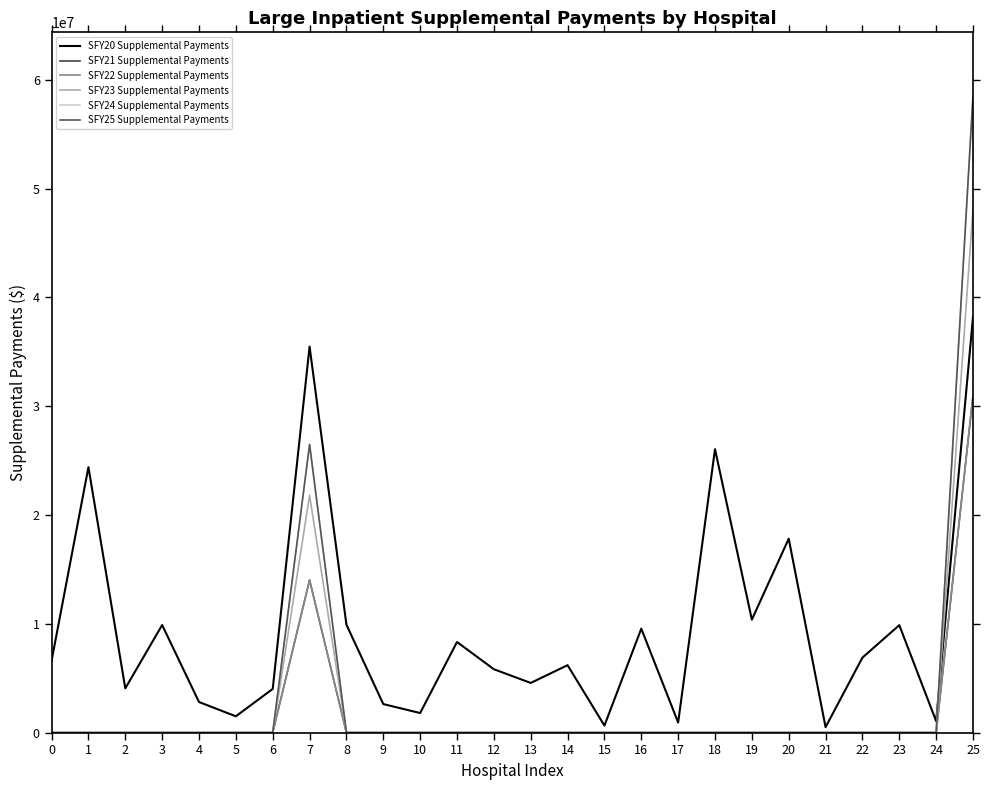

Reading right to left, what are all the values shown in this chart?

SFY20 Supplemental Payments: 25=38210500	24=1056611	23=9878363	22=6894530	21=504864	20=17822100	19=10386602	18=26052026	17=931533	16=9557599	15=644811	14=6200374	13=4566631	12=5828439	11=8332520	10=1801275	9=2624893	8=9919239	7=35479040	6=4019328	5=1501487	4=2814170	3=9889752	2=4070544	1=24399520	0=6613249
SFY21 Supplemental Payments: 25=30976231	24=0	23=0	22=0	21=0	20=0	19=0	18=0	17=0	16=0	15=0	14=0	13=0	12=0	11=0	10=0	9=0	8=0	7=14023769	6=0	5=0	4=0	3=0	2=0	1=0	0=0
SFY22 Supplemental Payments: 25=30976231	24=0	23=0	22=0	21=0	20=0	19=0	18=0	17=0	16=0	15=0	14=0	13=0	12=0	11=0	10=0	9=0	8=0	7=14023769	6=0	5=0	4=0	3=0	2=0	1=0	0=0
SFY23 Supplemental Payments: 25=48185248	24=0	23=0	22=0	21=0	20=0	19=0	18=0	17=0	16=0	15=0	14=0	13=0	12=0	11=0	10=0	9=0	8=0	7=21814752	6=0	5=0	4=0	3=0	2=0	1=0	0=0
SFY24 Supplemental Payments: 25=58510658	24=0	23=0	22=0	21=0	20=0	19=0	18=0	17=0	16=0	15=0	14=0	13=0	12=0	11=0	10=0	9=0	8=0	7=26489342	6=0	5=0	4=0	3=0	2=0	1=0	0=0
SFY25 Supplemental Payments: 25=58510658	24=0	23=0	22=0	21=0	20=0	19=0	18=0	17=0	16=0	15=0	14=0	13=0	12=0	11=0	10=0	9=0	8=0	7=26489342	6=0	5=0	4=0	3=0	2=0	1=0	0=0